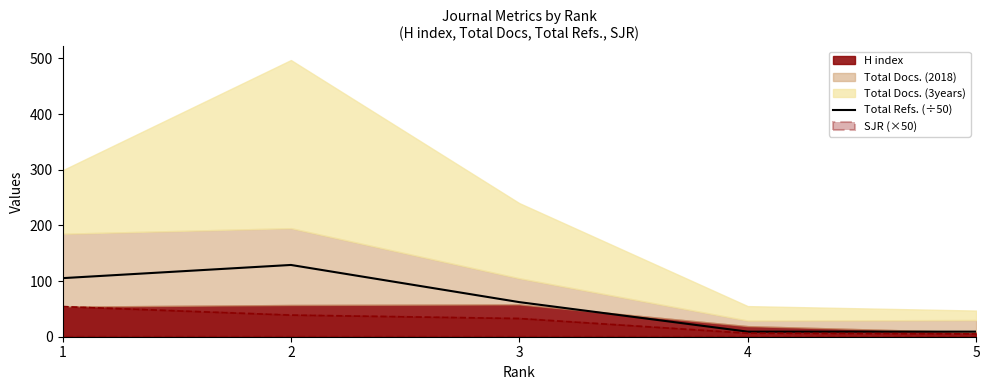

The value of SJR (×50) at 3 is 32.6. True or false?

True